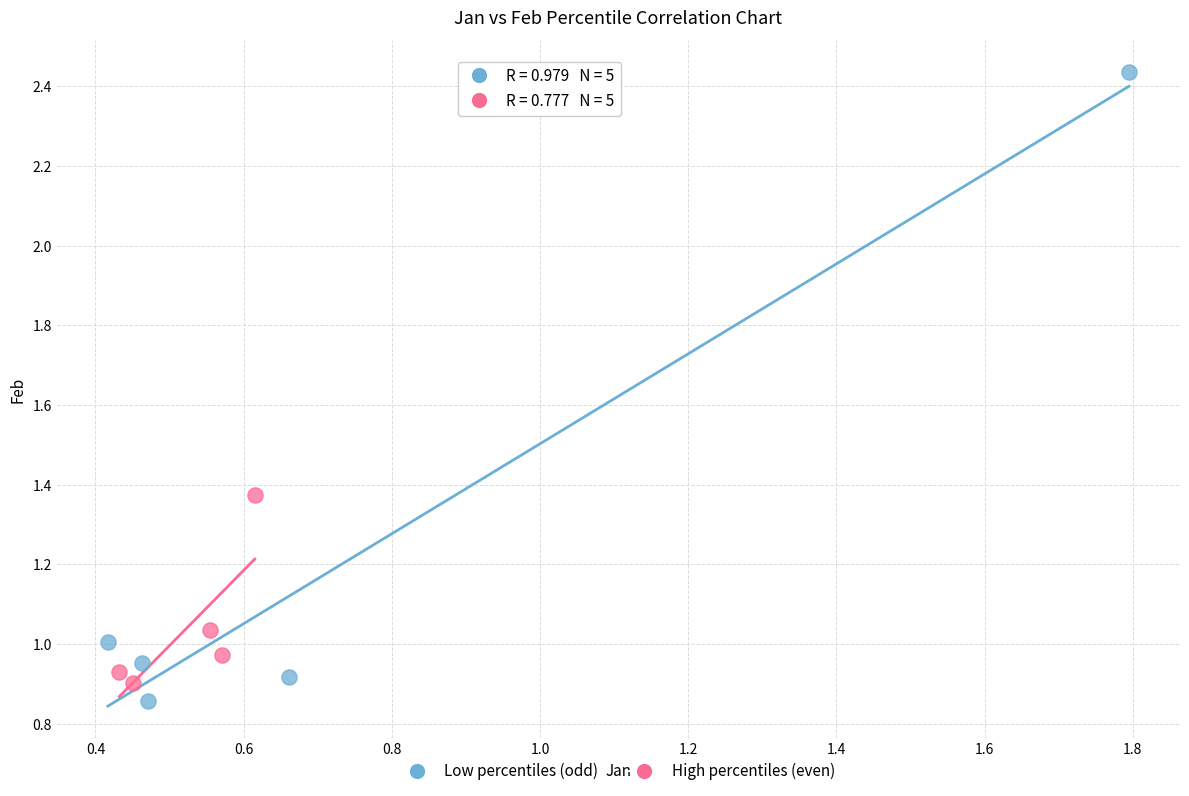

Which series has the widest spread of Y values?

Low percentiles (odd)